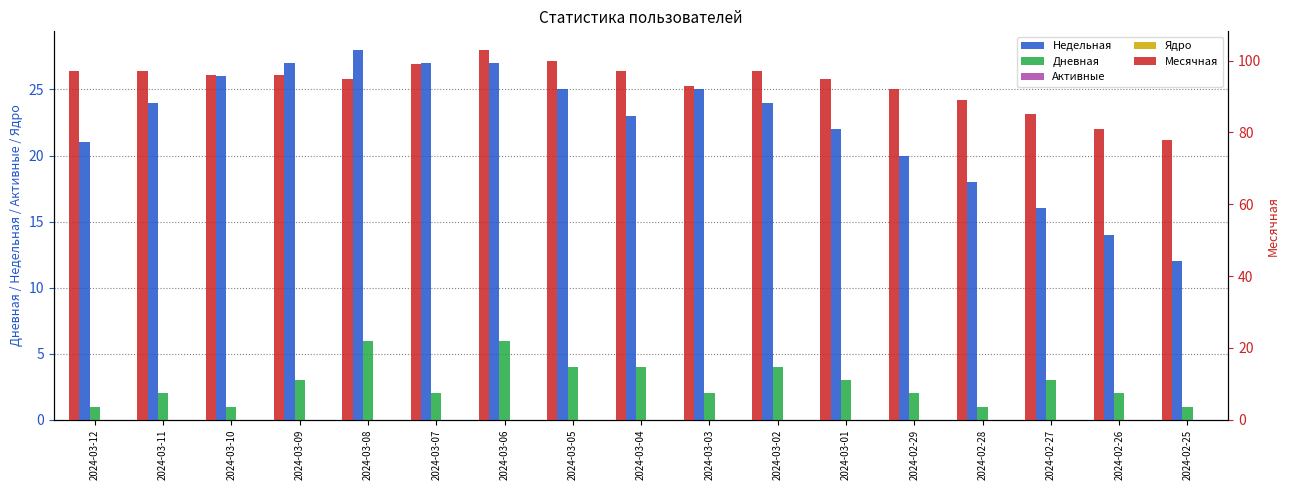

What is the label of the 6th bar from the left?

2024-03-07